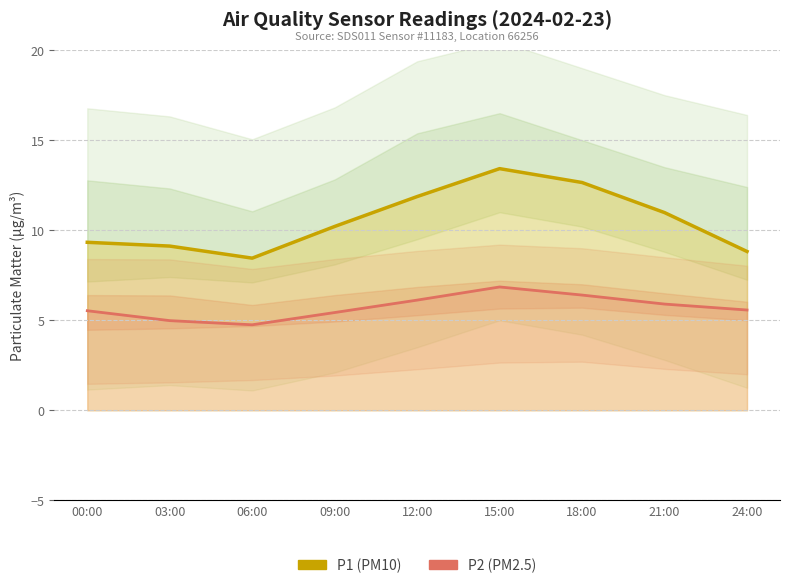

Rank the categories by P2 (PM2.5) value from highest to lowest.

15:00, 18:00, 12:00, 21:00, 24:00, 00:00, 09:00, 03:00, 06:00